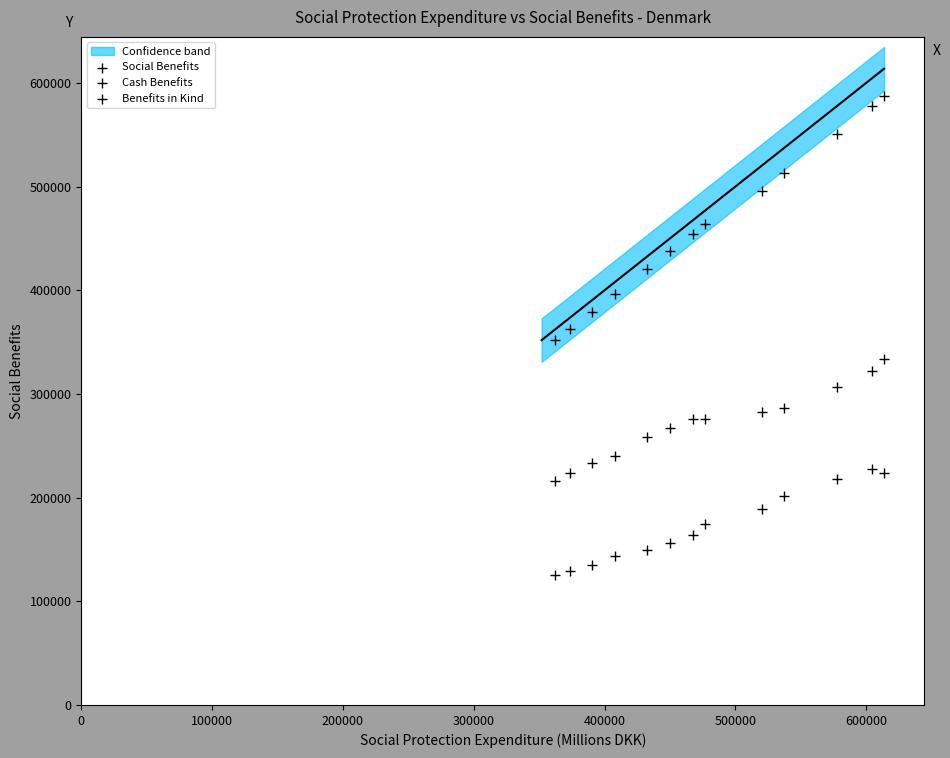

Count the number of points in this scatter plot.

39